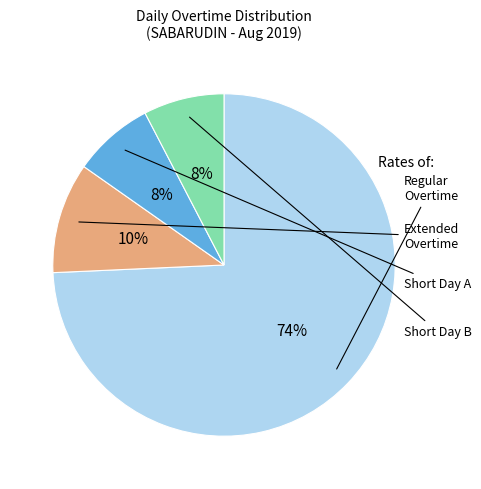

Count the number of slices in the pie.

4